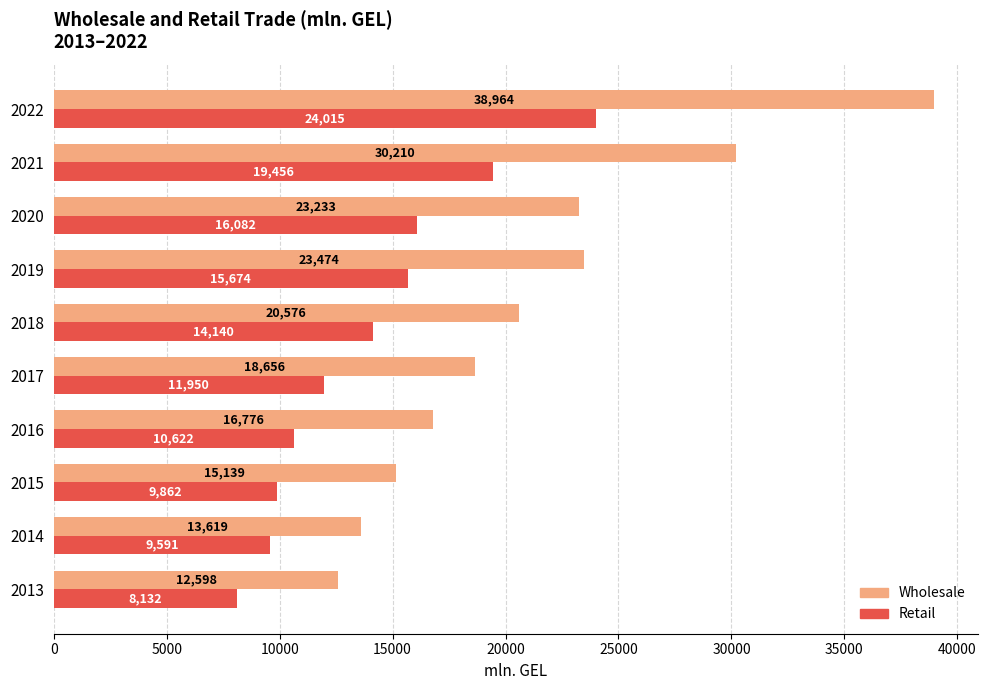

What is the smallest value displayed?

8131.9